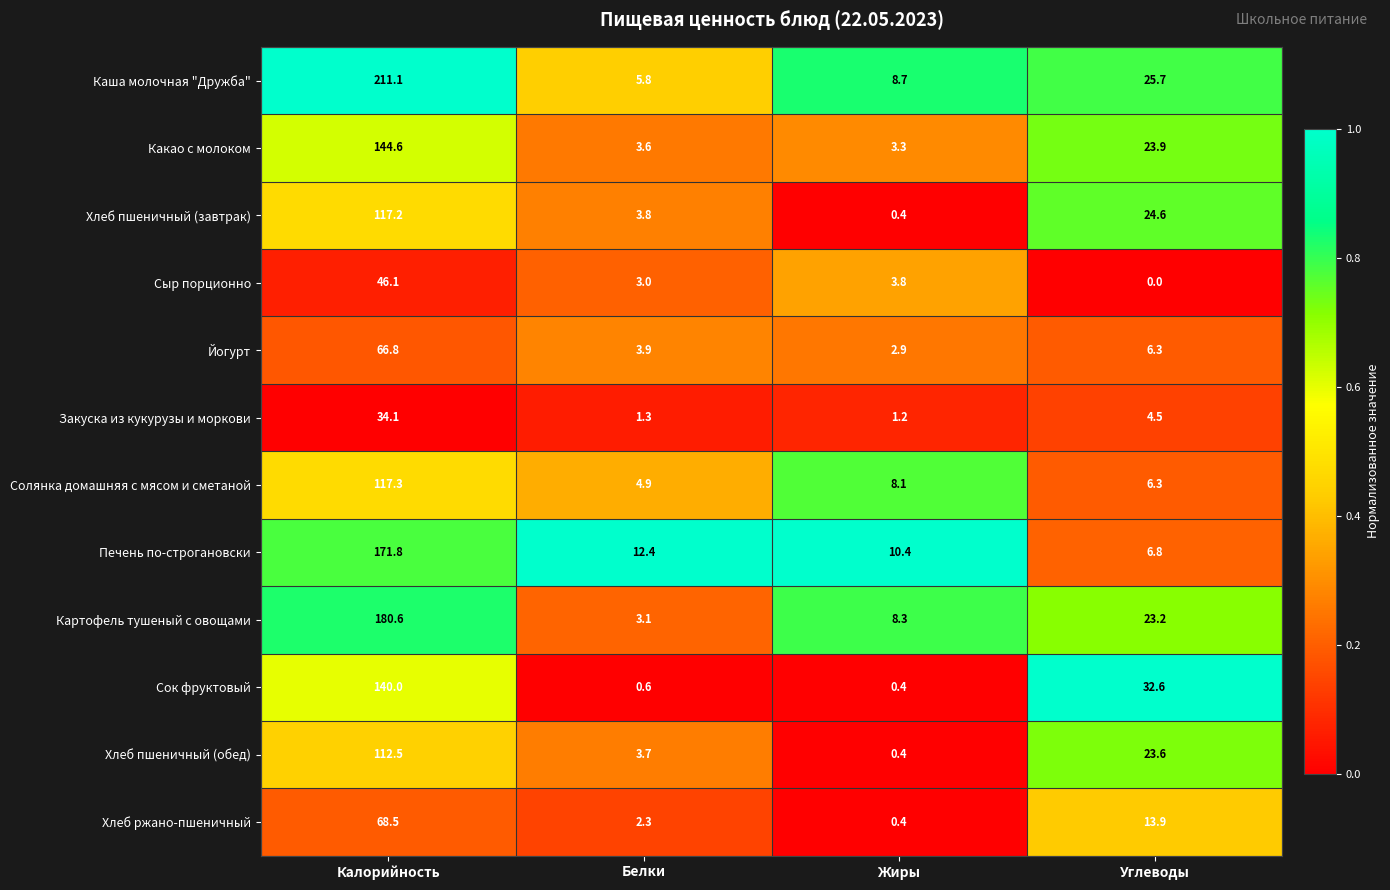

True or false: Хлеб пшеничный (обед) has a value of 6.4 at Белки.

False